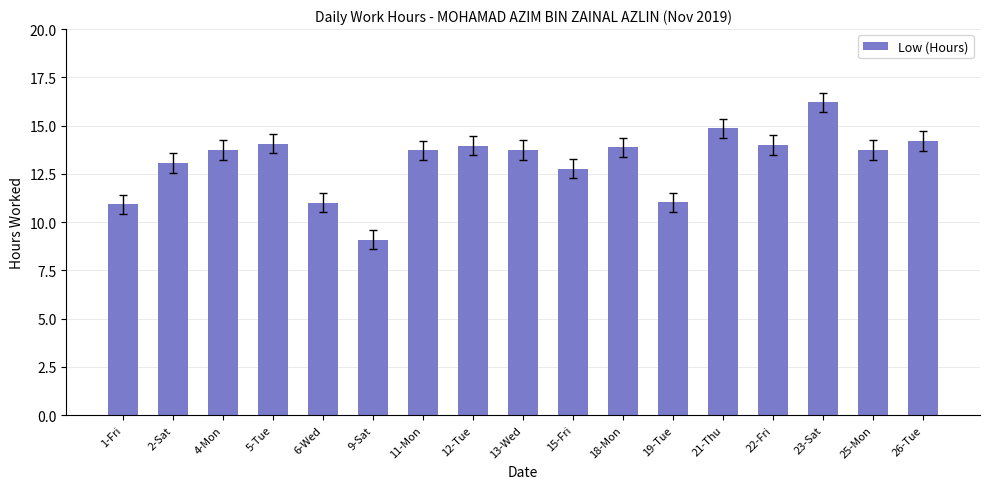

What is the greatest value displayed?

16.2